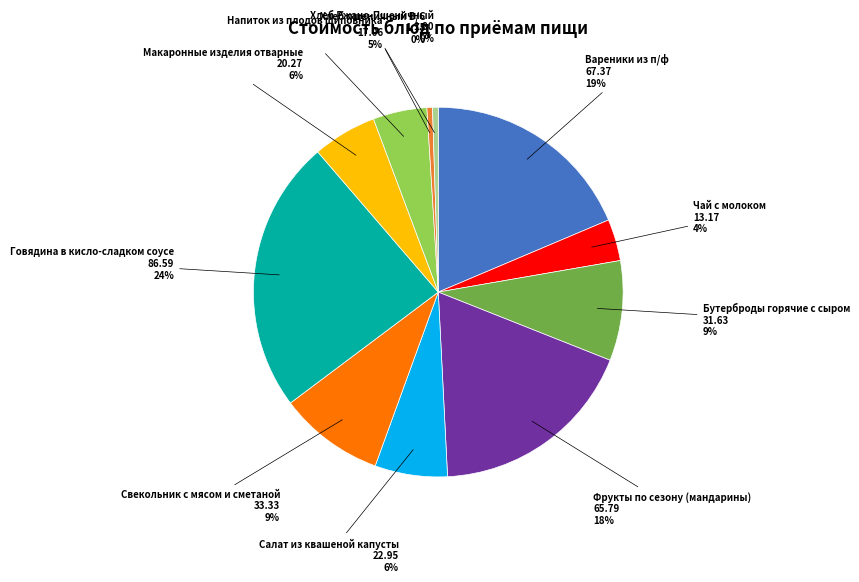

True or false: Макаронные изделия отварные accounts for 18% of the total.

False